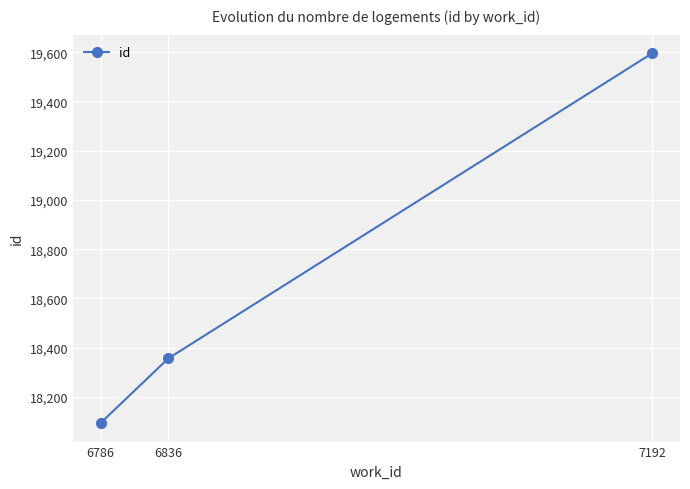

Rank the categories by value from lowest to highest.

6786, 6836, 7192